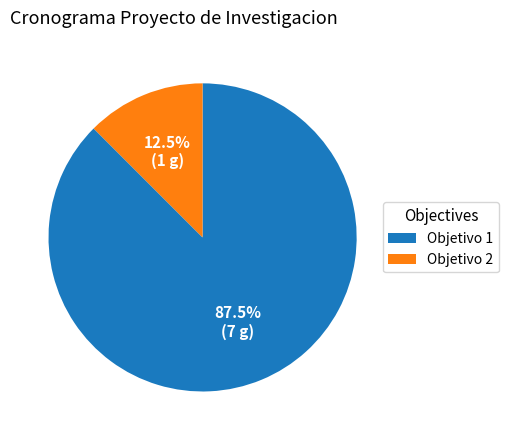

Rank the categories by value from highest to lowest.

Objetivo 1, Objetivo 2